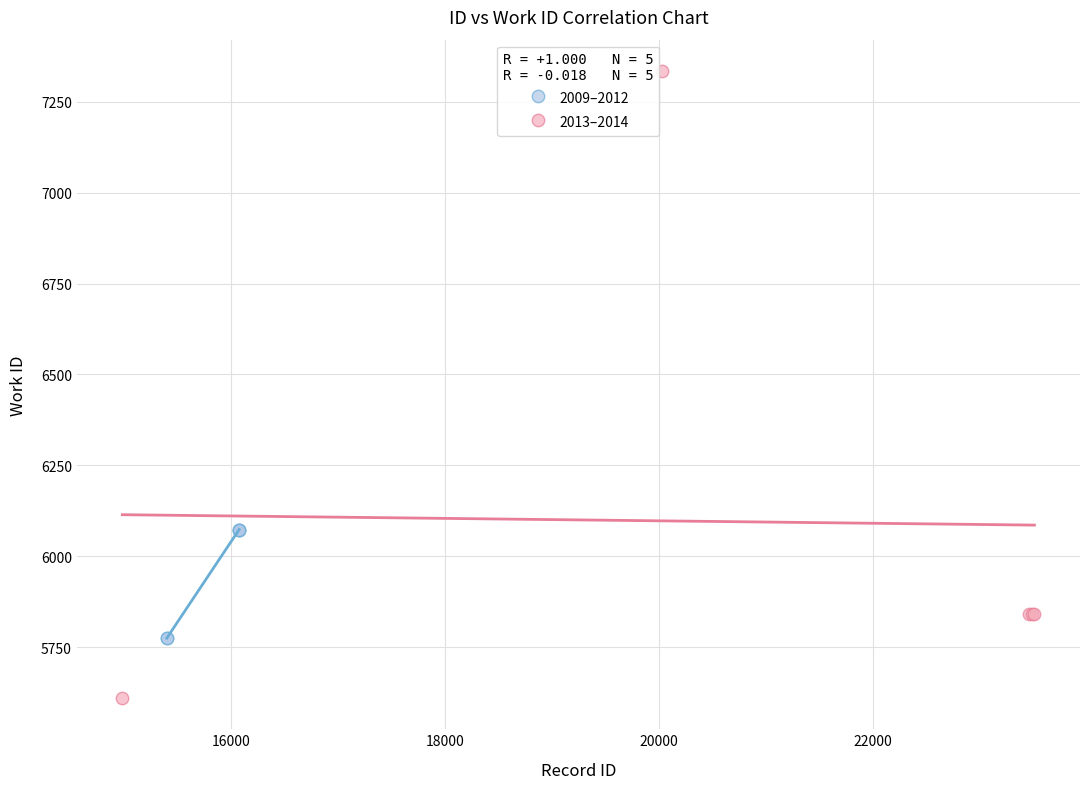

Which series reaches the minimum Y coordinate?

2013–2014